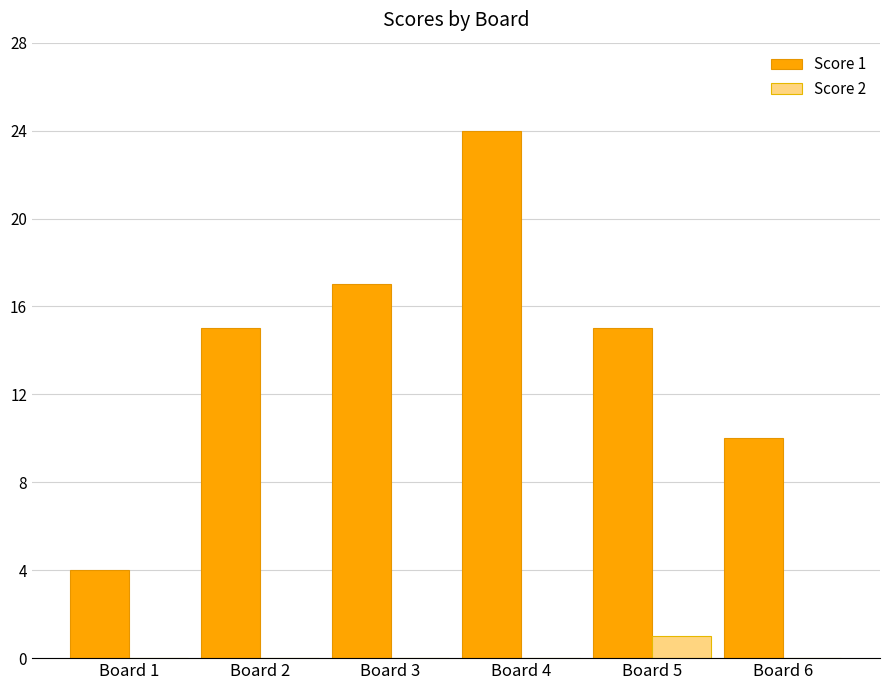

Reading left to right, transcribe all the data shown in this chart.

Score 1: 4	15	17	24	15	10
Score 2: 0	0	0	0	1	0